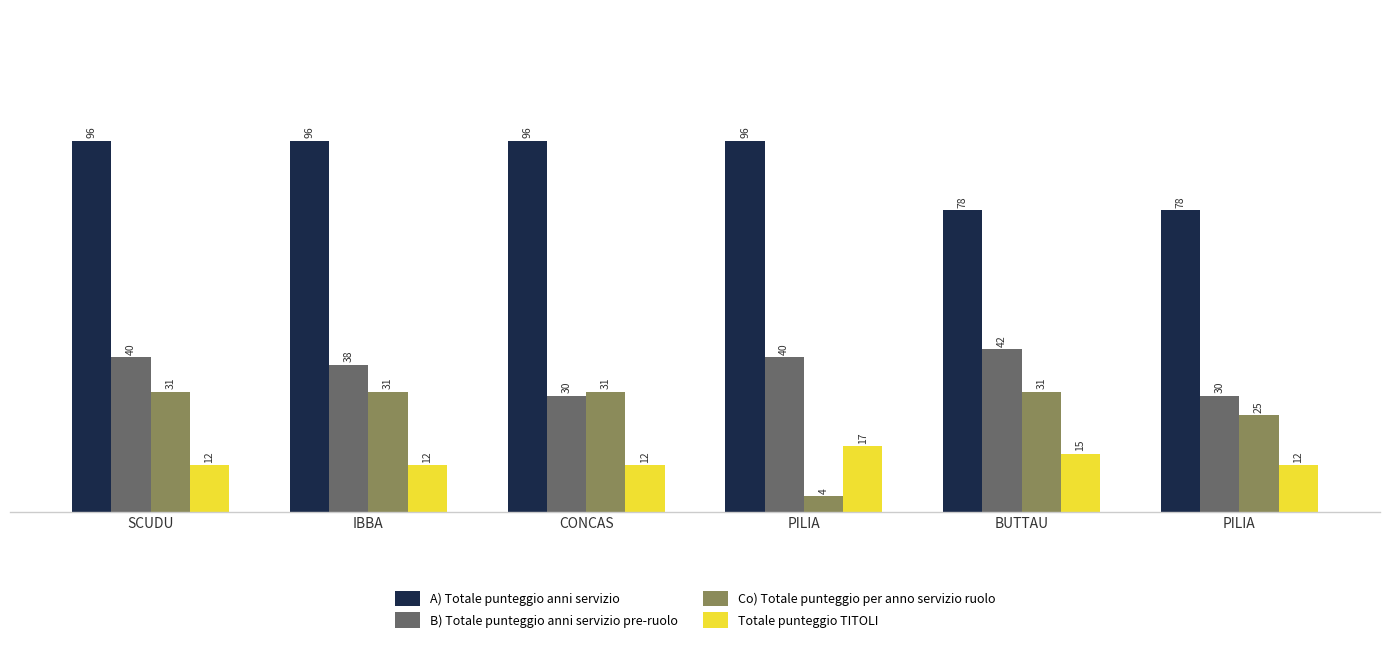

True or false: Co) Totale punteggio per anno servizio ruolo has a value of 31 at IBBA.

True